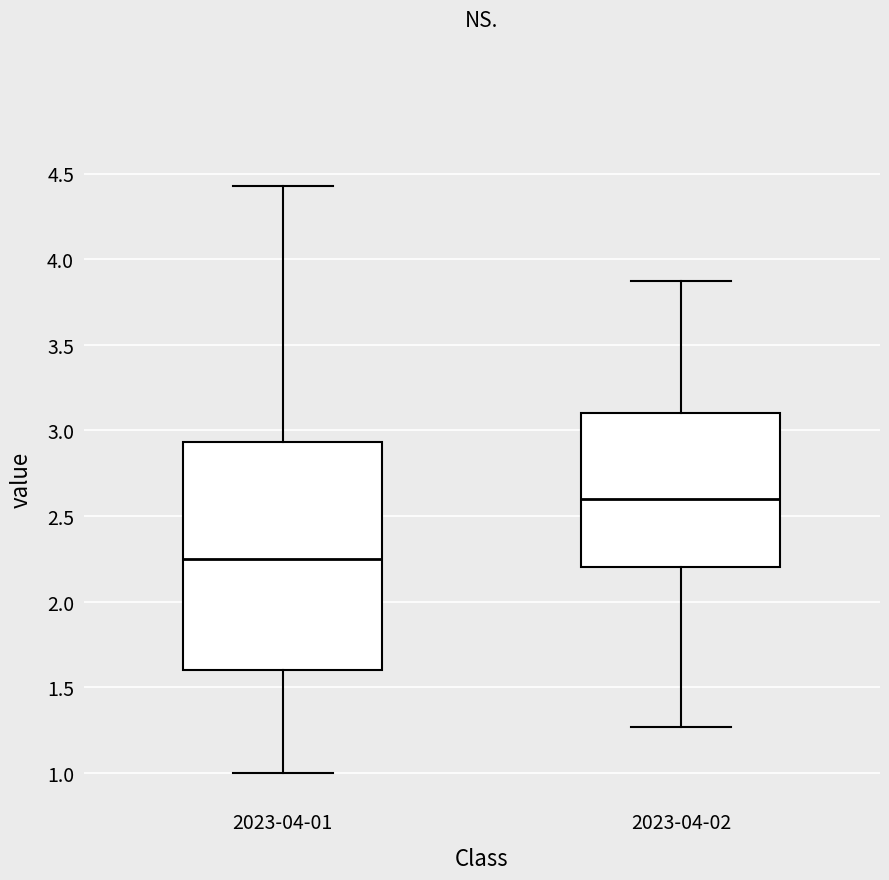

Reading left to right, read every box against the y-axis: the position of its median line, the range the box covers, and the ends of its whiskers. The values are not printed on the chart, so give them approximately, as read against the axis.

2023-04-01: median 2.25, box 1.60 to 2.95, whiskers 1.00 to 4.45
2023-04-02: median 2.60, box 2.20 to 3.10, whiskers 1.25 to 3.85